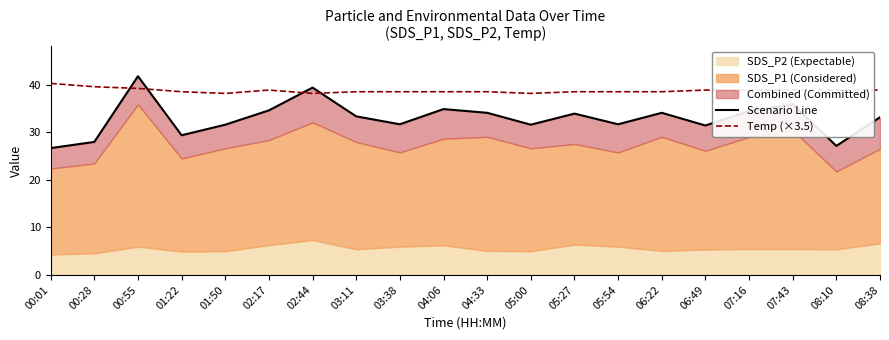

Where is the first local maximum for Scenario Line?

00:55